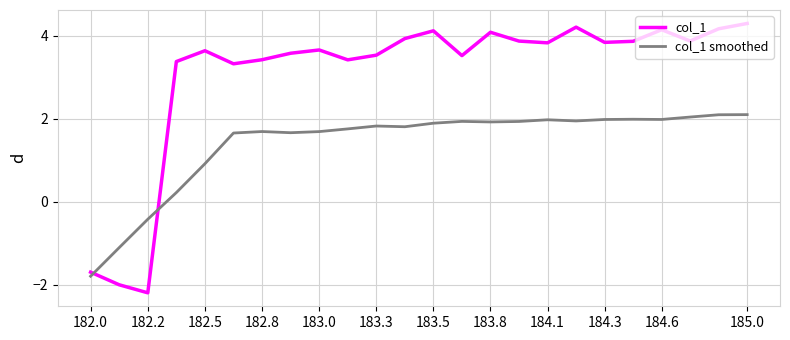

What is the minimum value shown in the chart?

-2.2